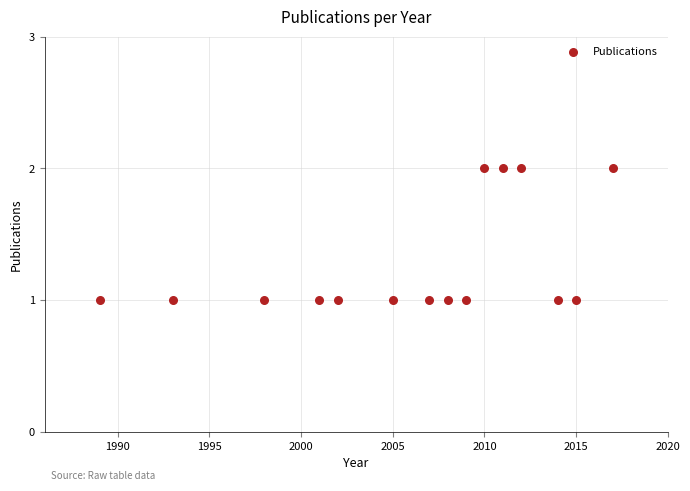

List the coordinates of all points as (X, Y) pairs, reading left to right.

(1989, 1)  (1993, 1)  (1998, 1)  (2001, 1)  (2002, 1)  (2005, 1)  (2007, 1)  (2008, 1)  (2009, 1)  (2010, 2)  (2011, 2)  (2012, 2)  (2014, 1)  (2015, 1)  (2017, 2)